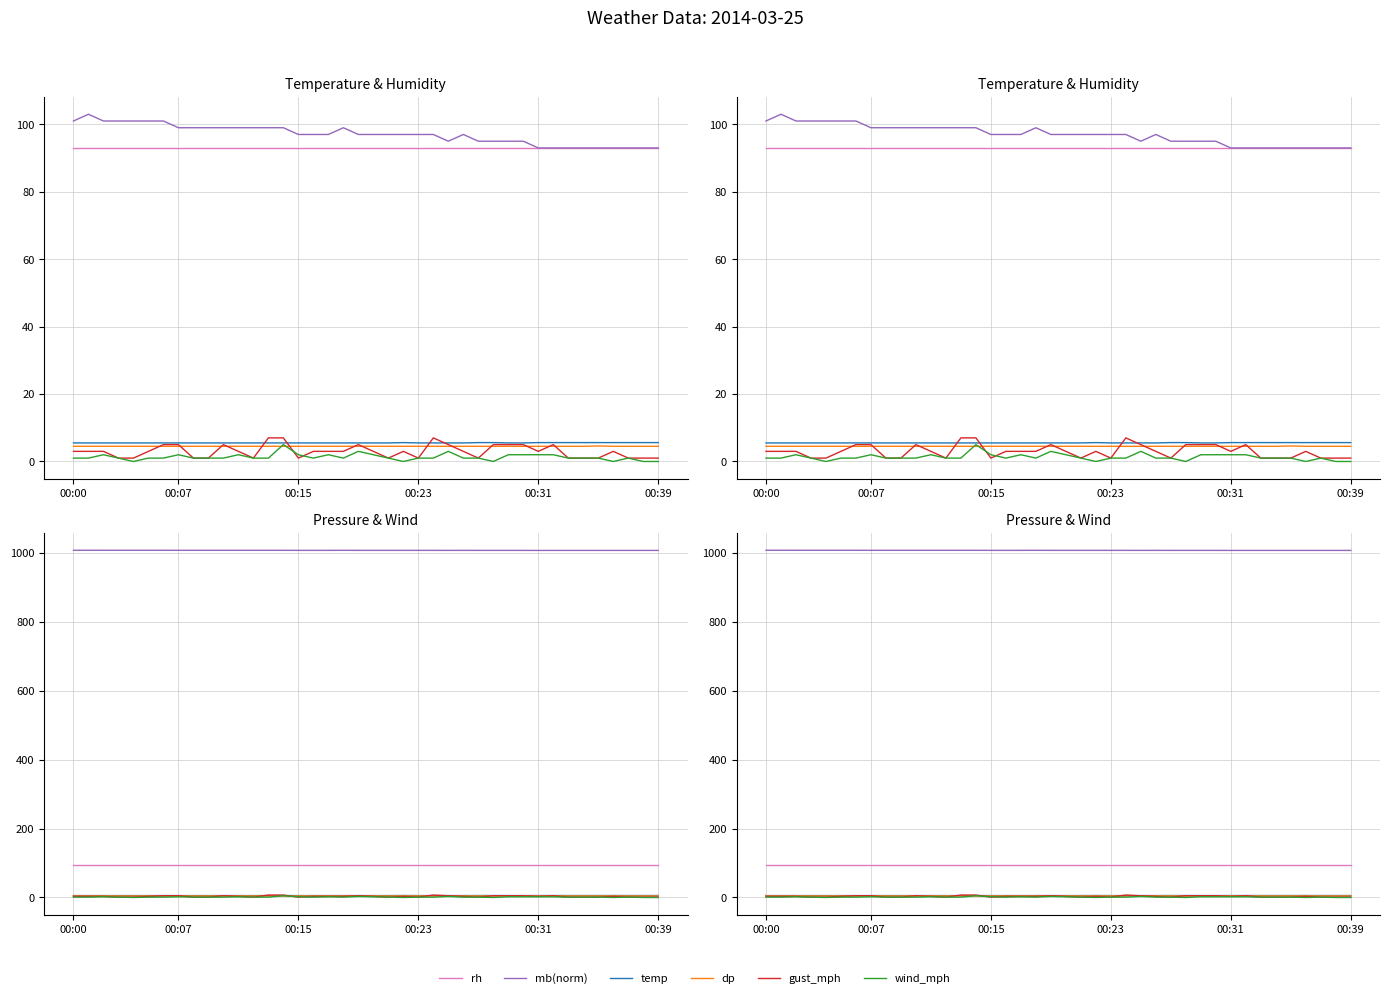

Which series has the widest spread of values?

mb